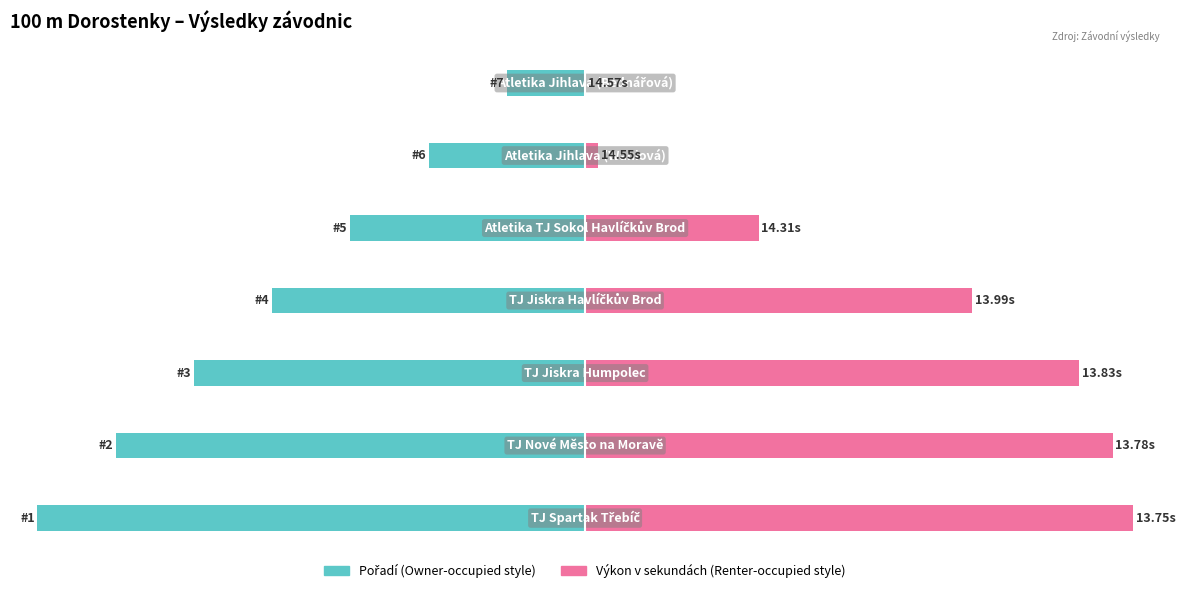

Is the value of Pořadí (invertováno) at 6 greater than the value of Výkon (invertováno) at 5?

No